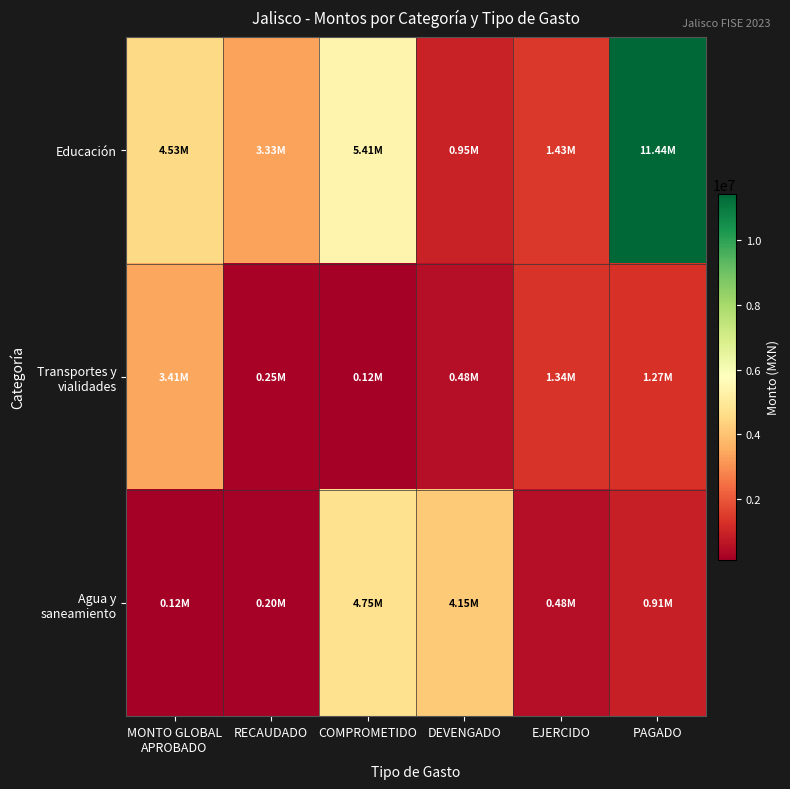

List the series in order of their overall mean, highest first.

Educación, Agua y saneamiento, Transportes y vialidades